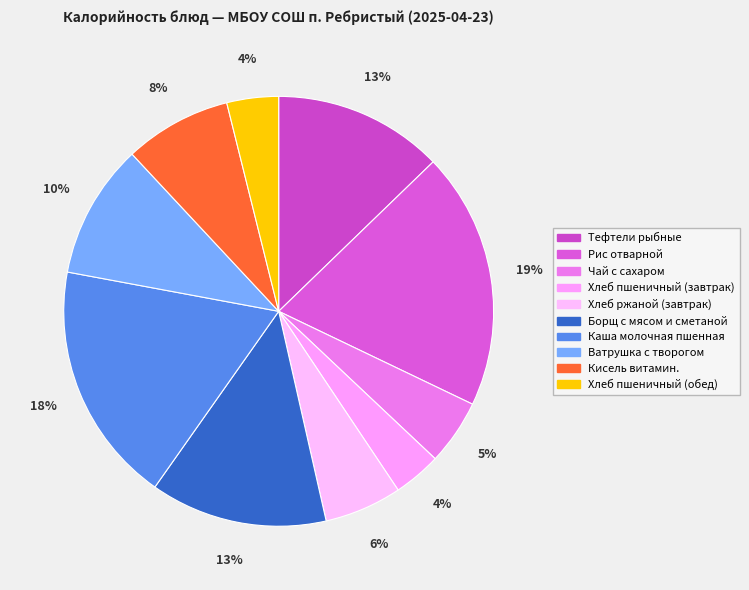

Between Каша молочная пшенная and Чай с сахаром, which is larger?

Каша молочная пшенная